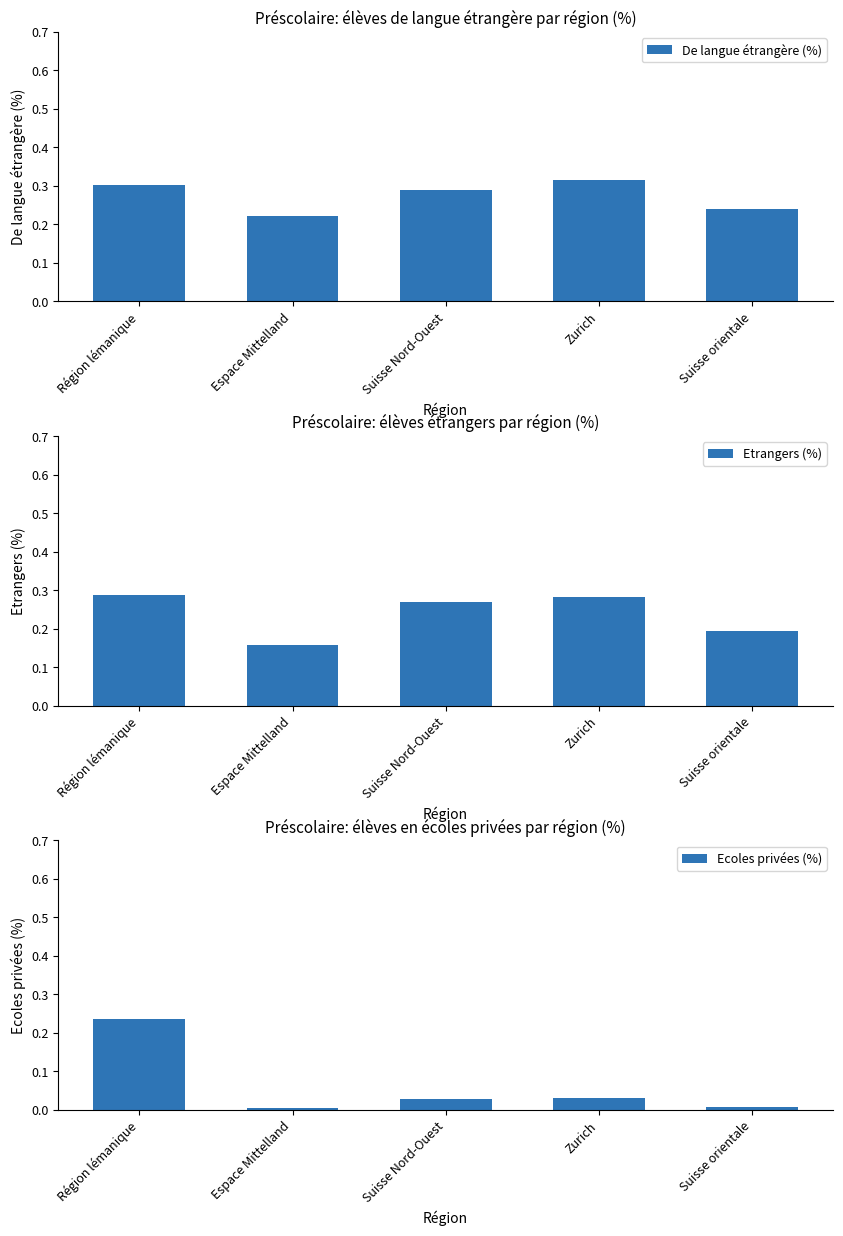

Where is De langue étrangère (%) nearest to the value 0?

Espace Mittelland